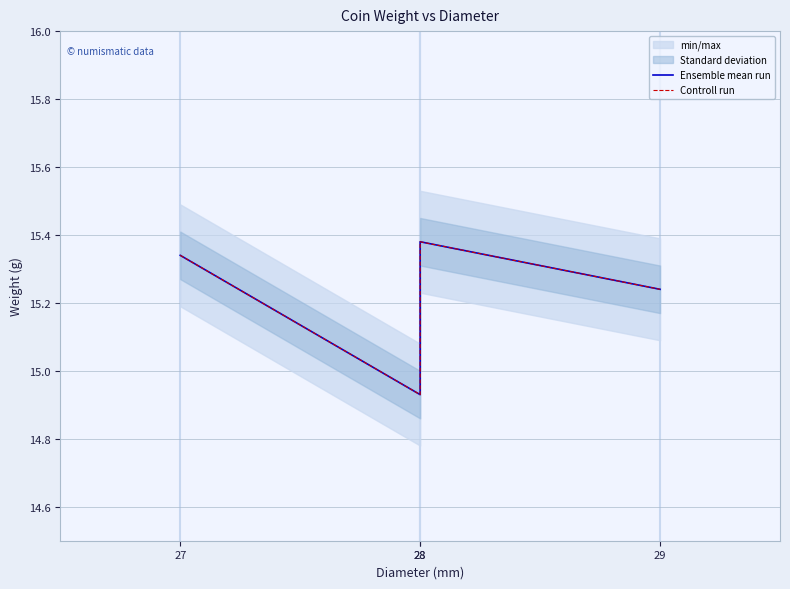

Is the value of Controll run at 27 greater than the value of Ensemble mean run at 28?

Yes